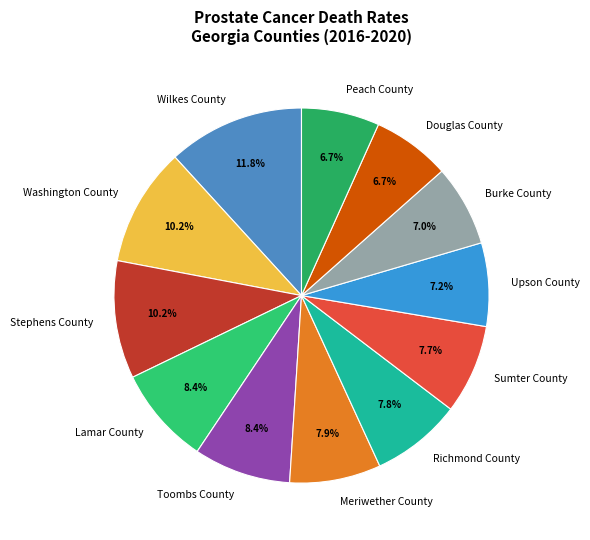

Combined, what portion of the pie is Upson County and Richmond County?

15.0%